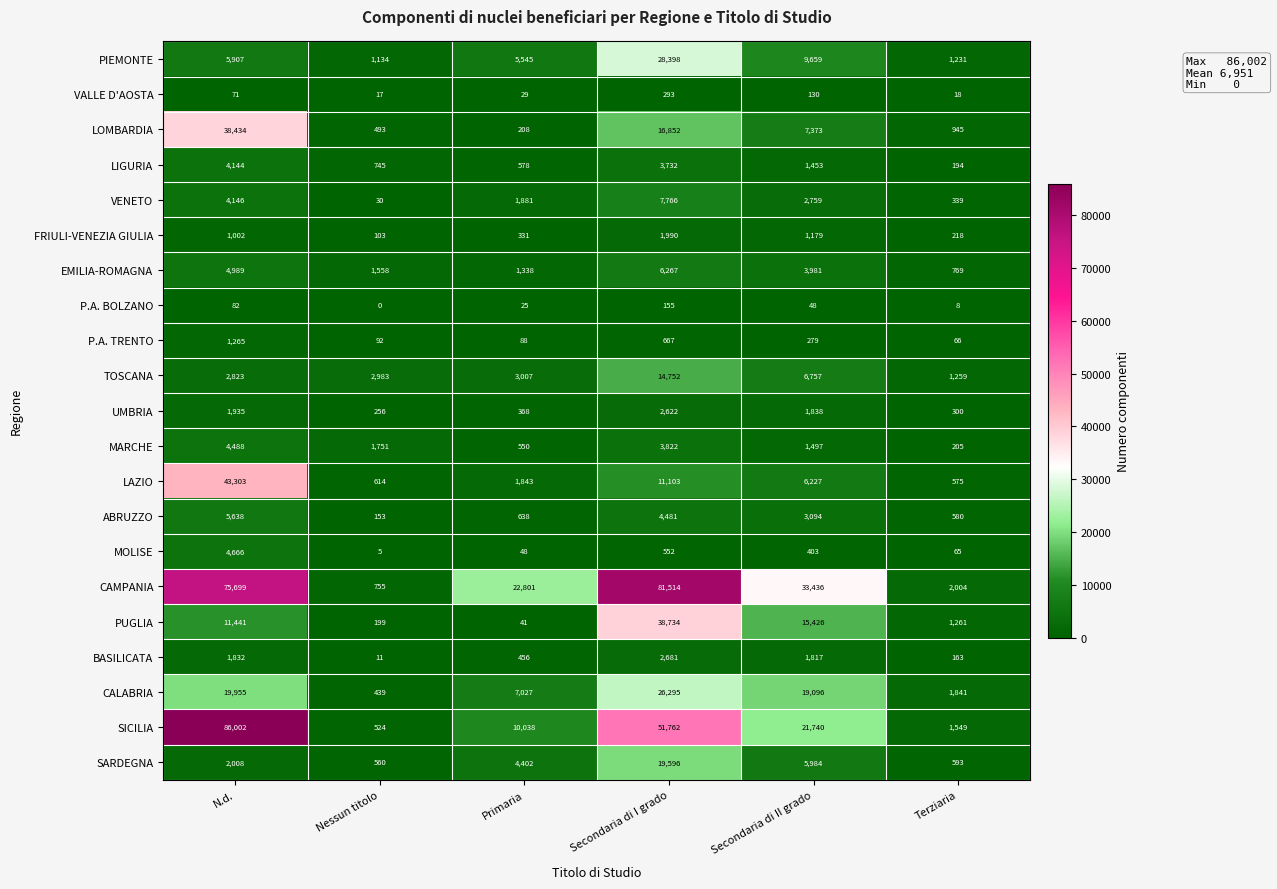

What is the spread (max minus min) of values at Secondaria di II grado?

33388